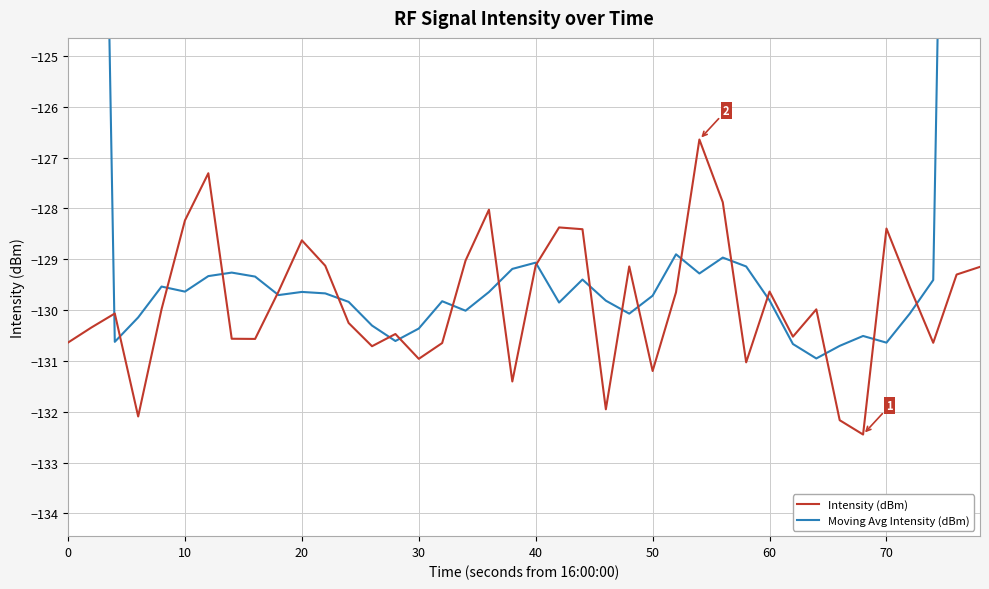

What is the lowest value of the Intensity (dBm) series?

-132.4